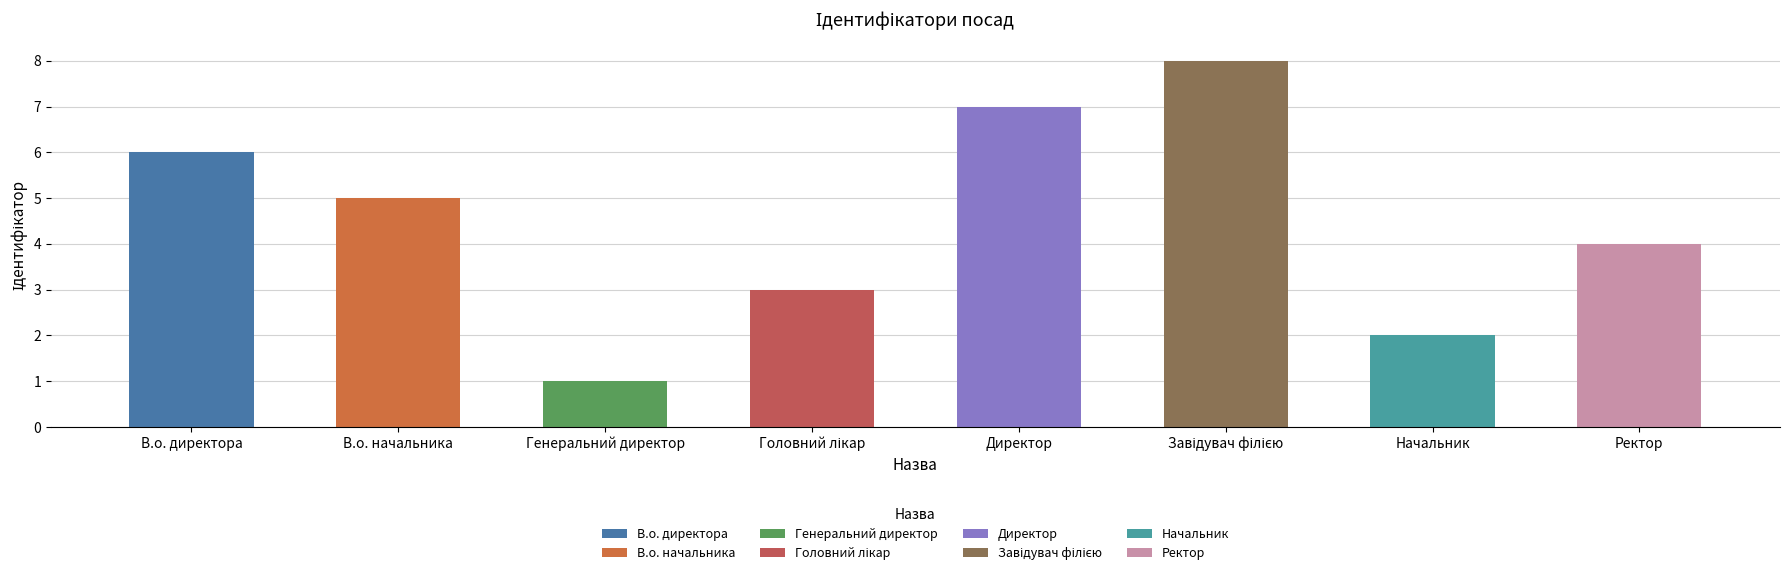

What is the ratio of the value at Генеральний директор to the value at В.о. директора?

0.2